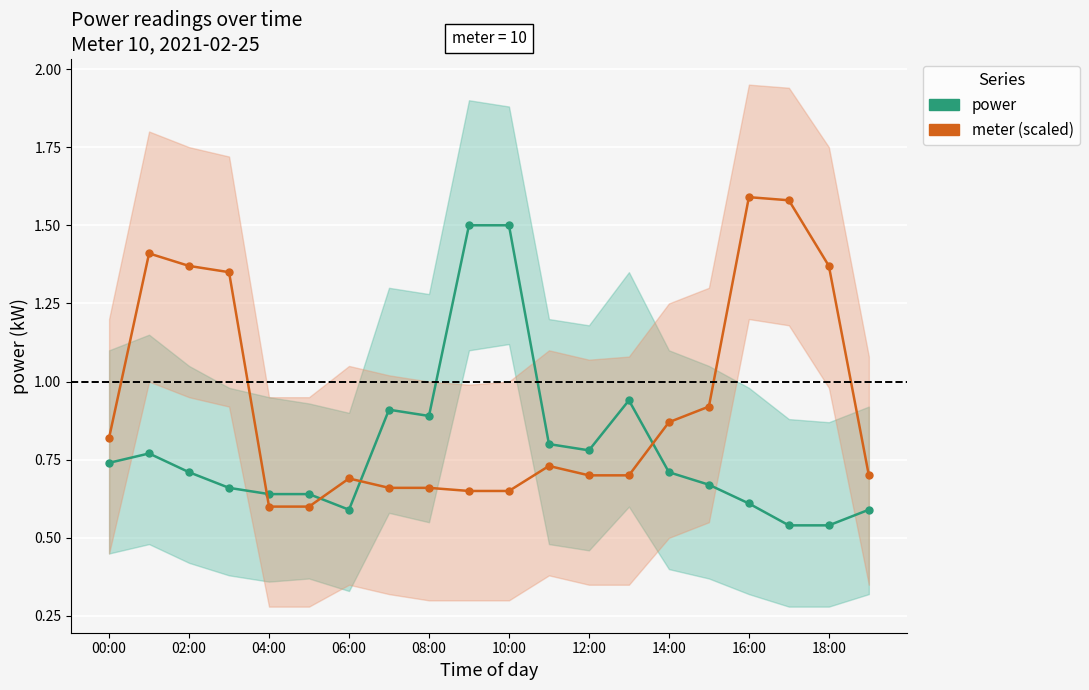

Which series has the largest range (max minus min)?

meter (scaled)